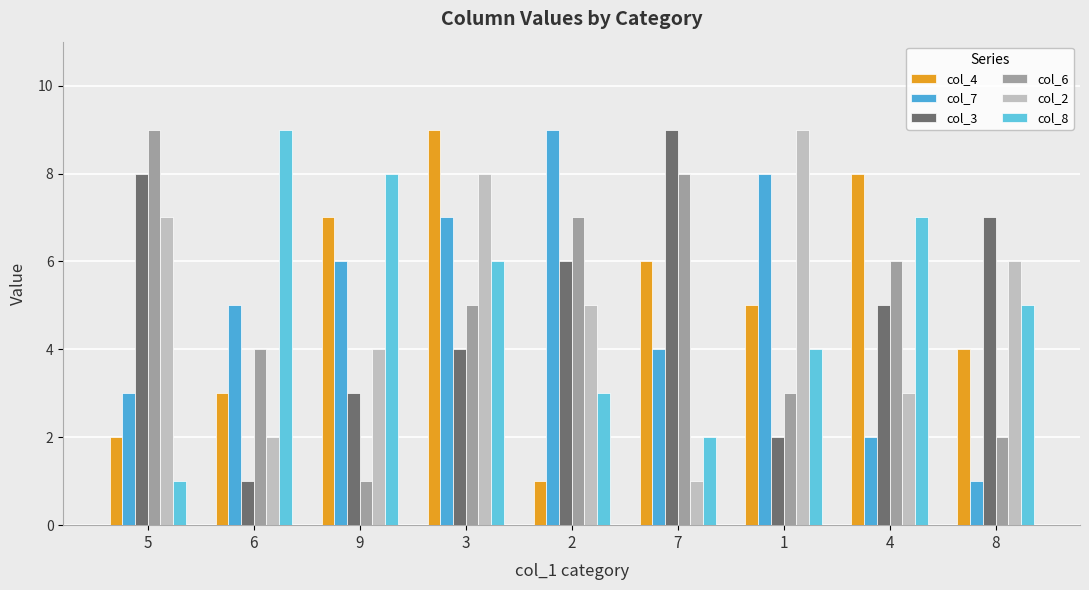

What is the sum of the col_4 values at 7 and 1?

11